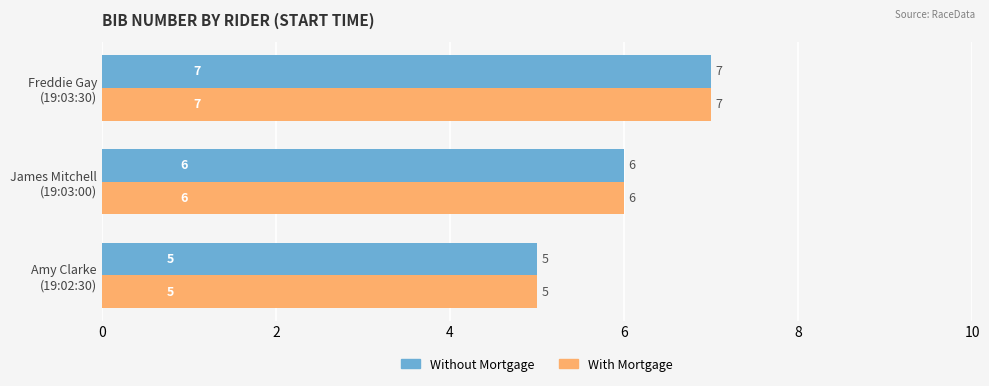

What is the highest value of the With Mortgage series?

7